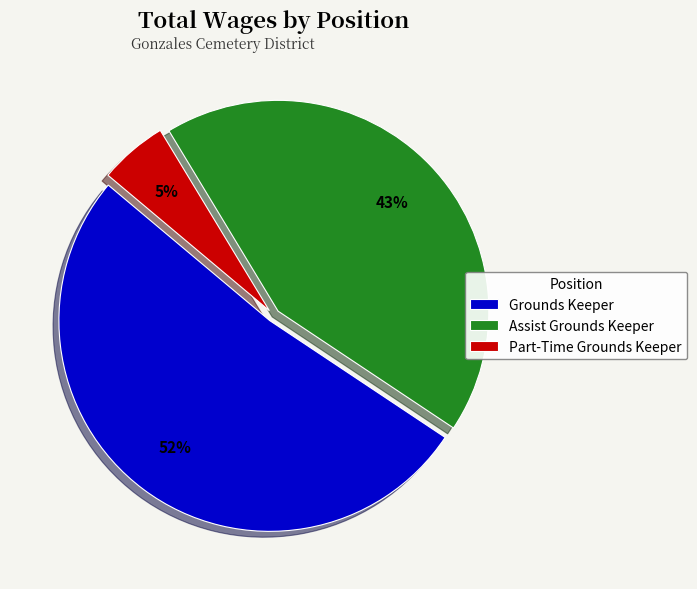

Between Grounds Keeper and Assist Grounds Keeper, which is larger?

Grounds Keeper